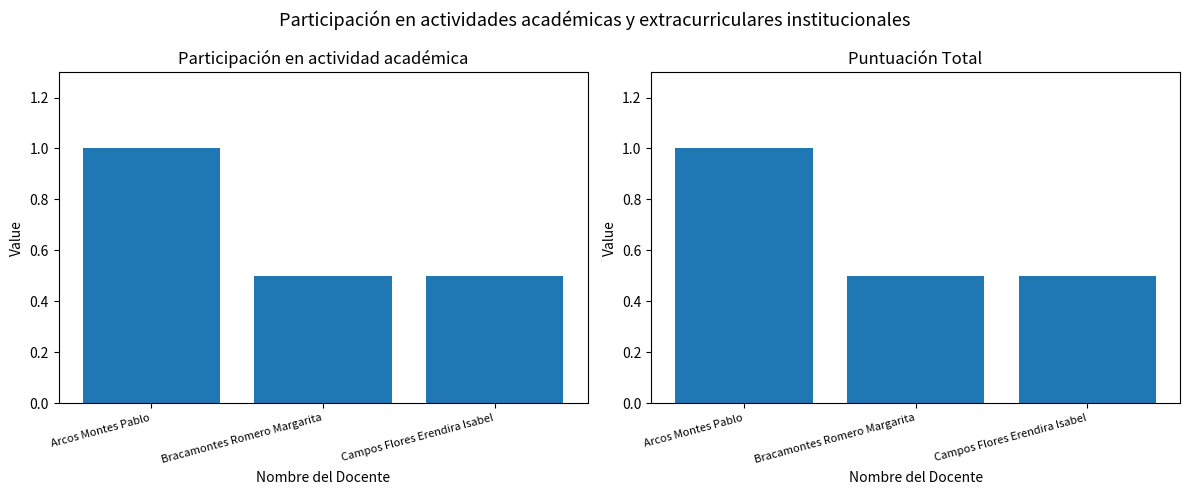

Count the number of categories in the chart.

3